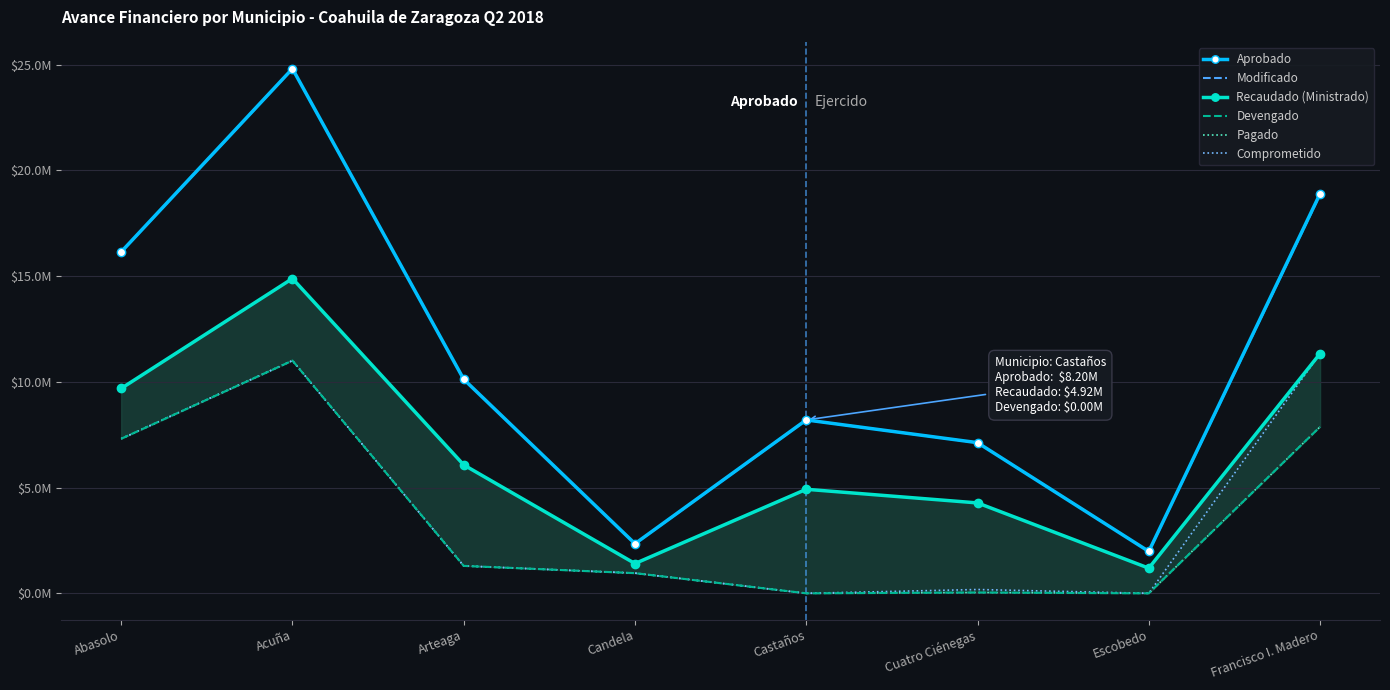

The Pagado series shows 11002677.8 at Acuña. True or false?

True